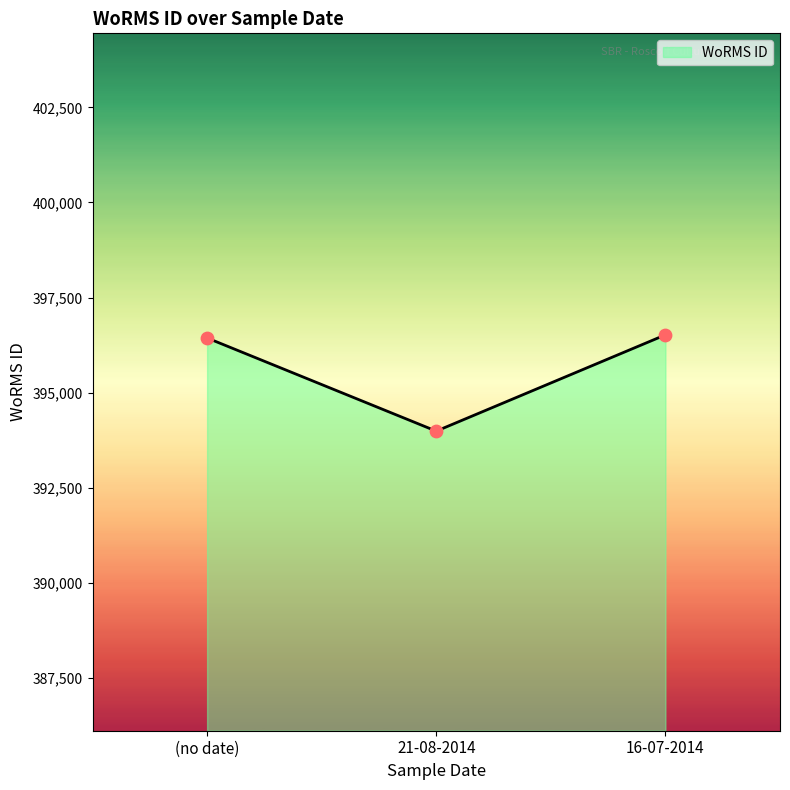

What is the change in value from (no date) to 16-07-2014?

+82